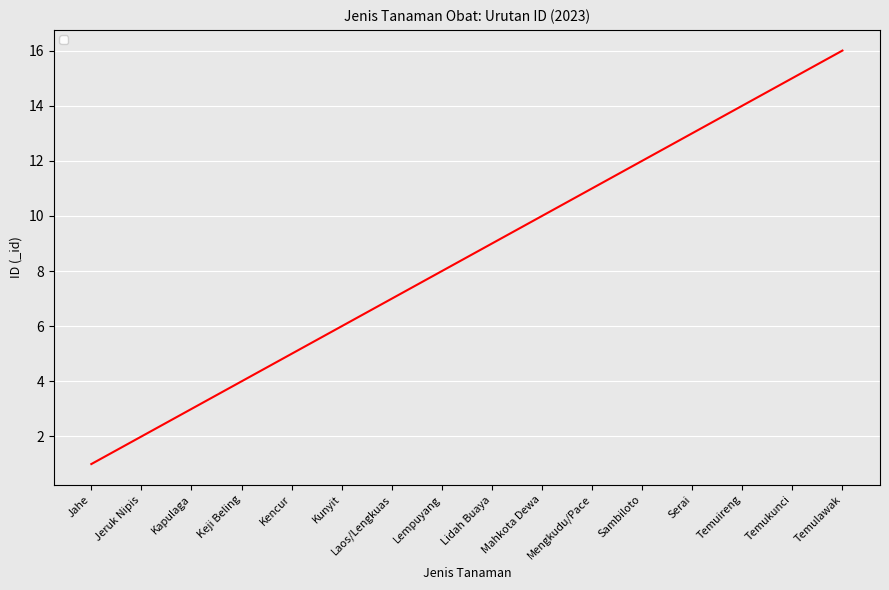

How many values are below 9?

8